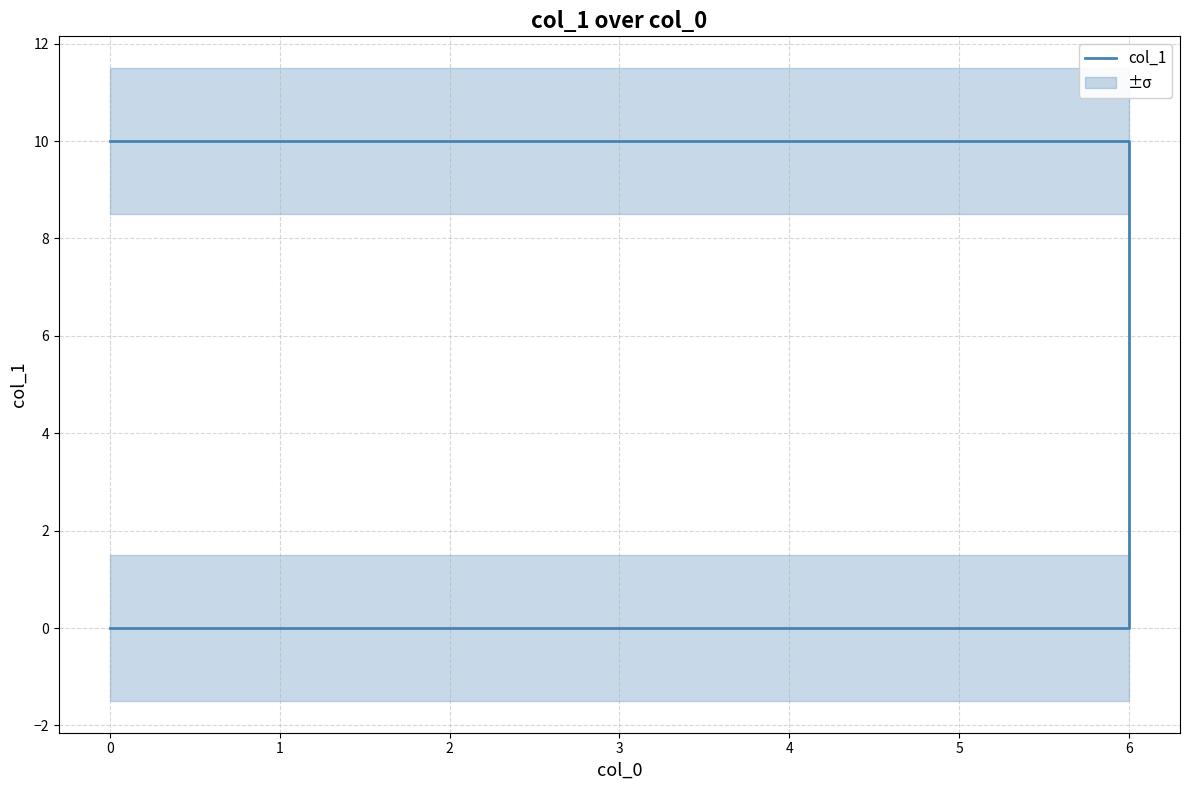

What is the difference between the second highest and second lowest values?

10